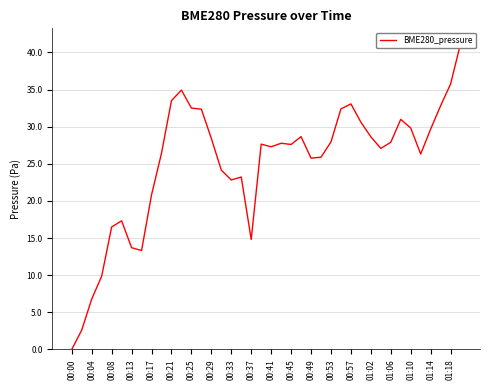

Which label corresponds to the smallest value in the chart?

00:00